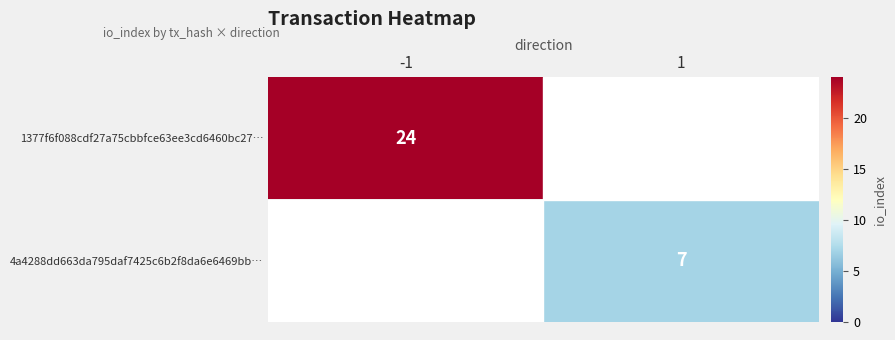

Is it true that 1377f6f088cdf27a75cbbfce63ee3cd6460bc27… equals 16.3 at -1?

False